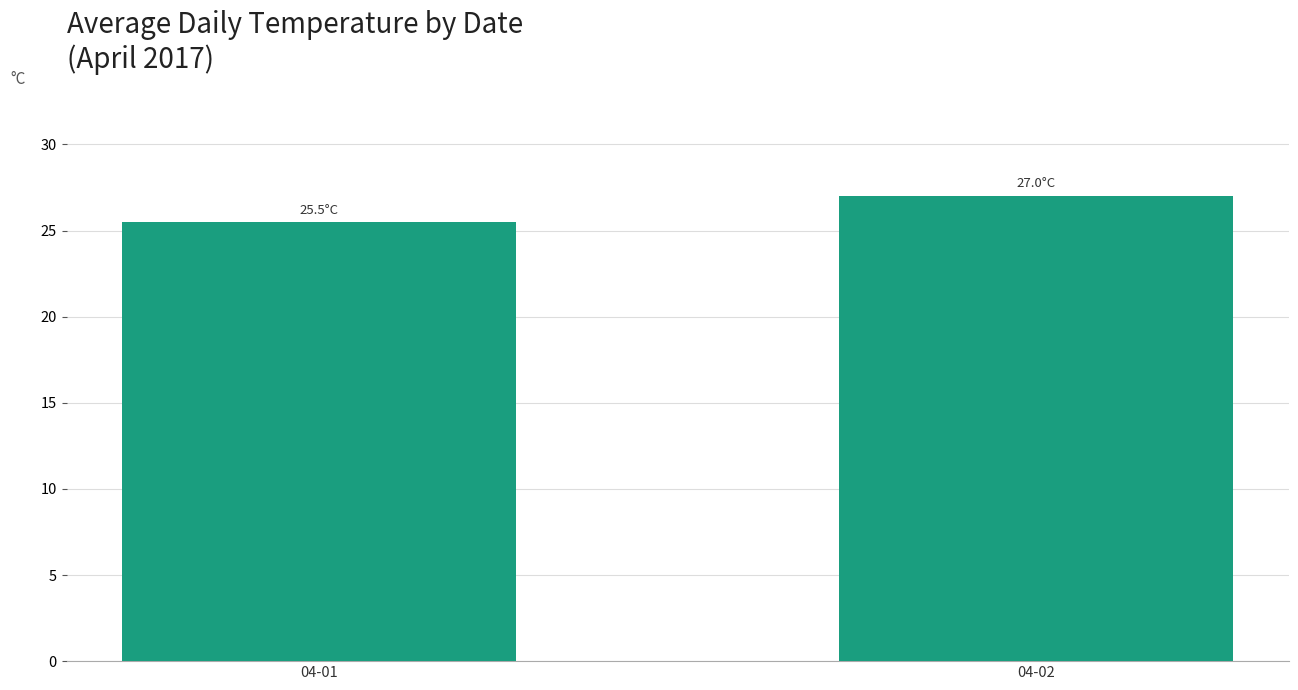

Reading right to left, transcribe all the data shown in this chart.

27.0	25.5